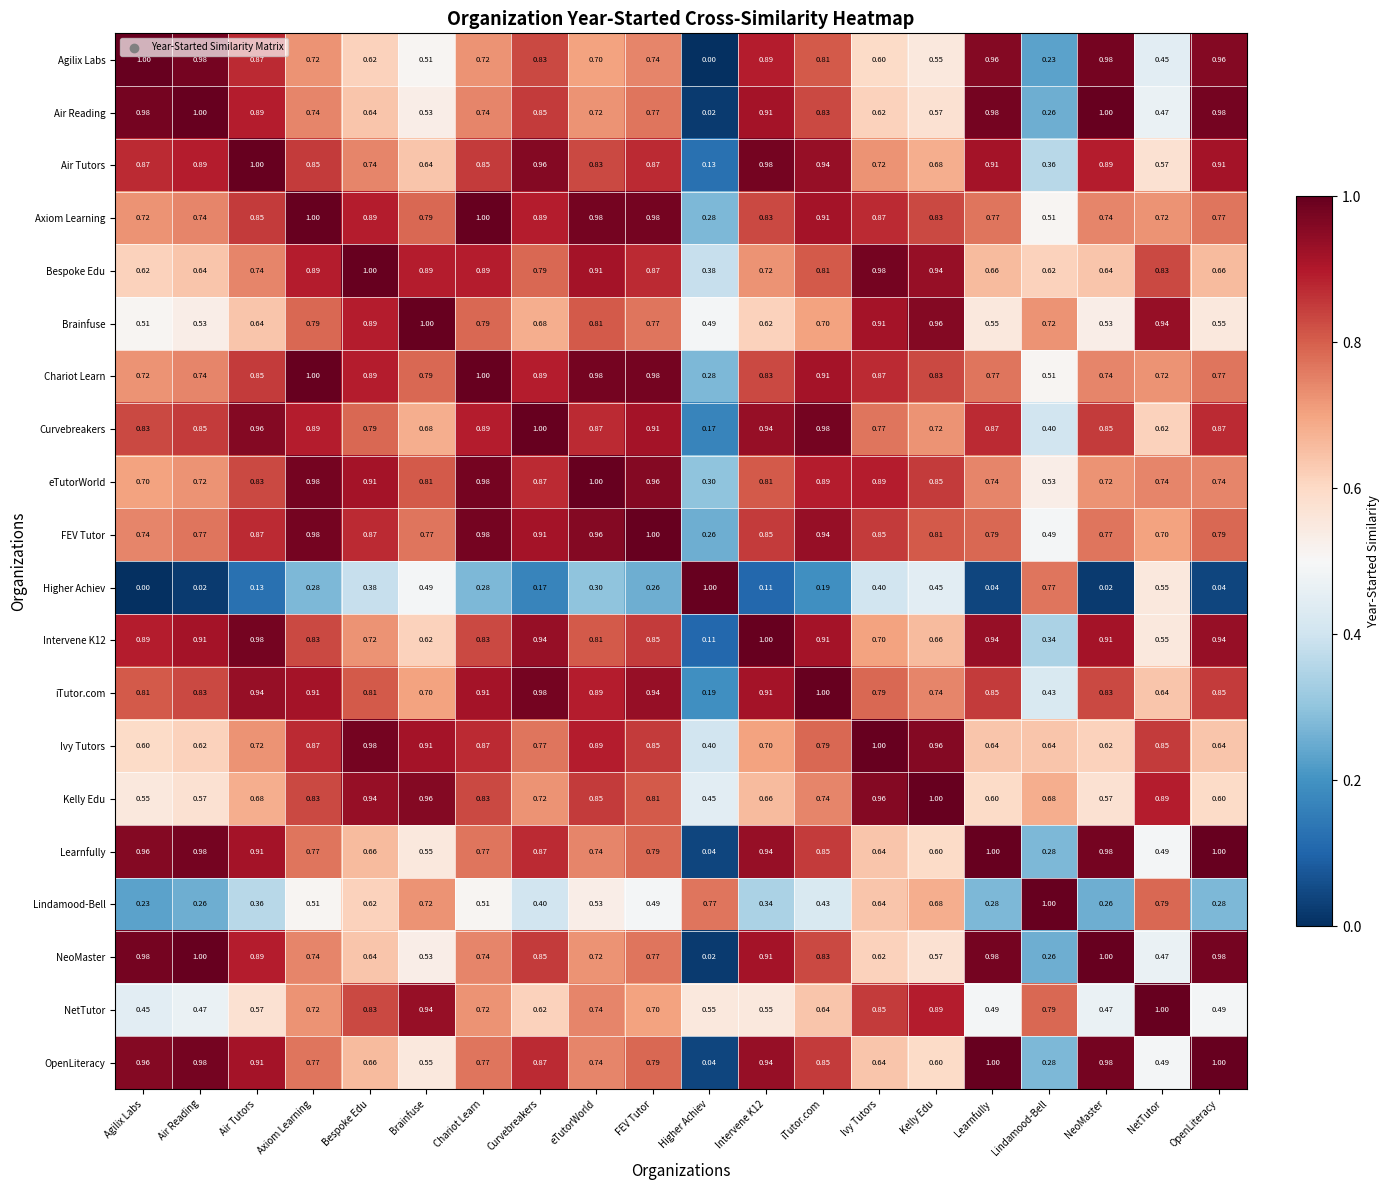

Between Agilix Labs and NetTutor, which series saw the biggest shift?

Lindamood-Bell